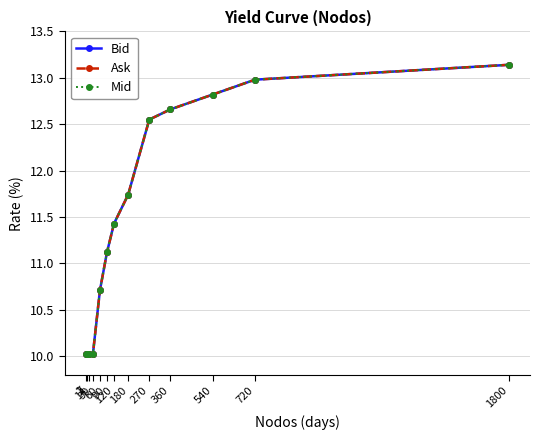

Reading left to right, what are all the values shown in this chart?

Bid: 1=10.0	7=10.0	14=10.0	30=10.0	60=10.7	90=11.1	120=11.4	180=11.7	270=12.6	360=12.7	540=12.8	720=13.0	1800=13.1
Ask: 1=10.0	7=10.0	14=10.0	30=10.0	60=10.7	90=11.1	120=11.4	180=11.7	270=12.6	360=12.7	540=12.8	720=13.0	1800=13.1
Mid: 1=10.0	7=10.0	14=10.0	30=10.0	60=10.7	90=11.1	120=11.4	180=11.7	270=12.6	360=12.7	540=12.8	720=13.0	1800=13.1